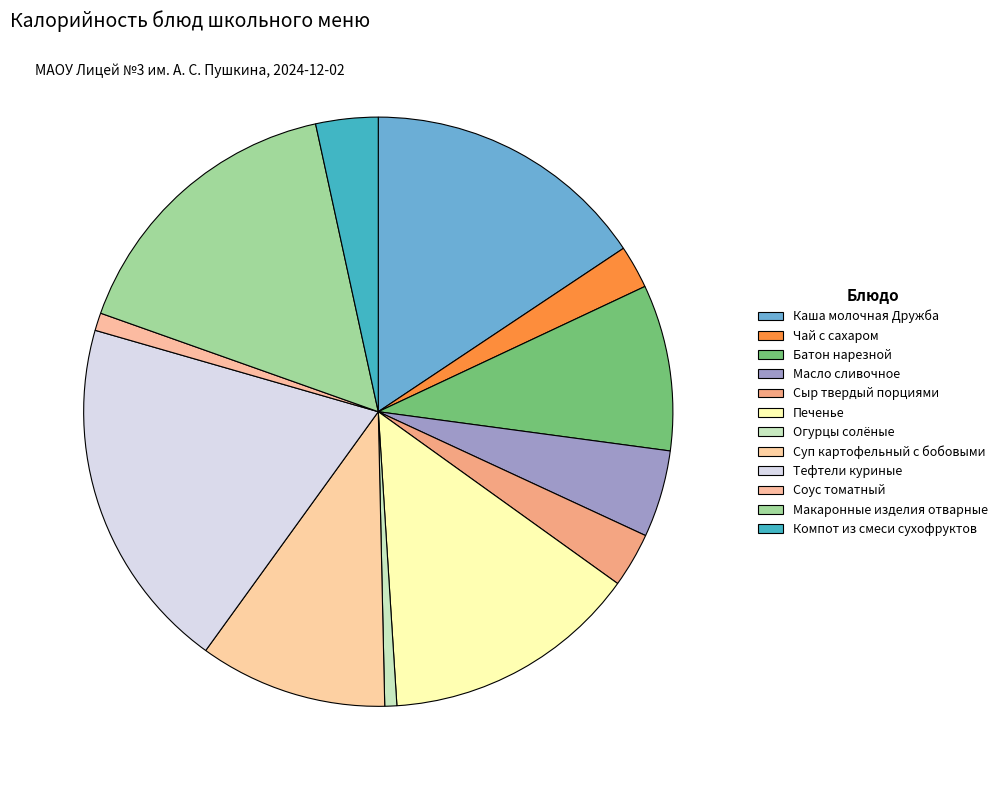

To the nearest percent, what is the difference between the largest and smallest slice percentages?

19%